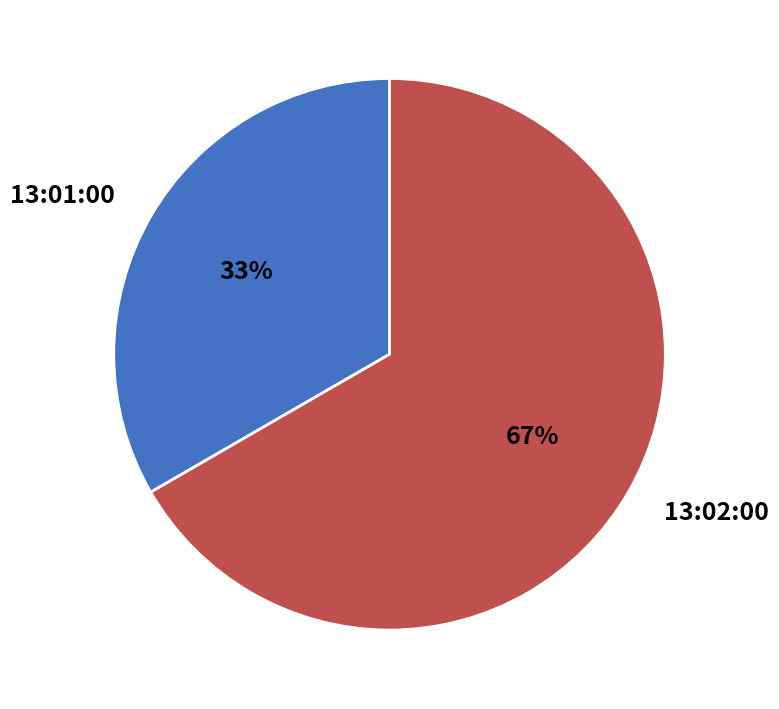

What is the majority slice?

13:02:00